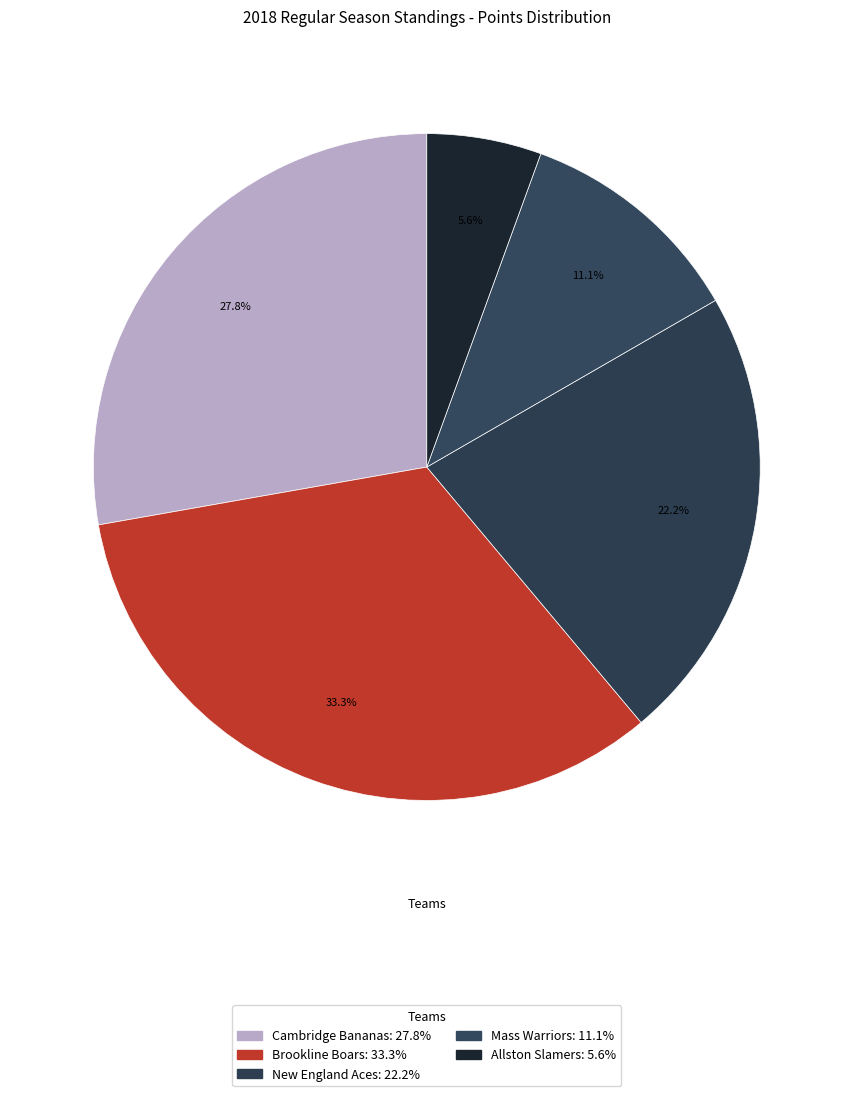

Which category has the biggest portion of the pie?

Brookline Boars